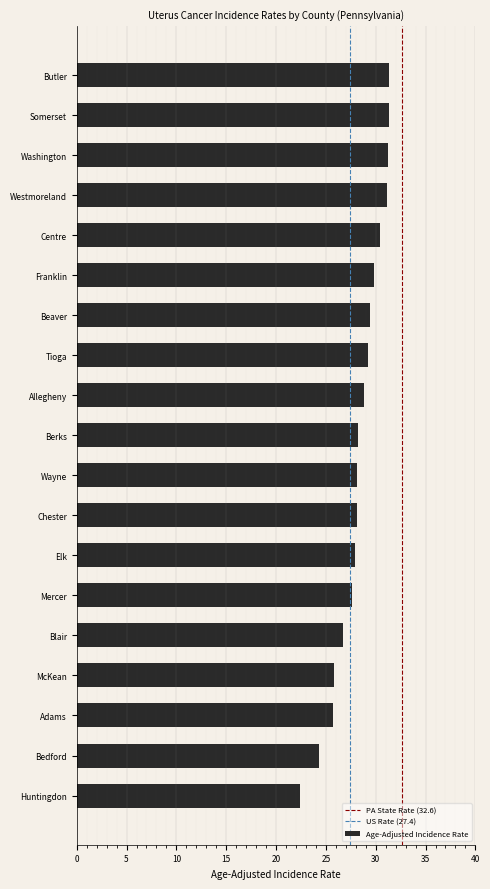

What is the approximate value at Adams?

25.7